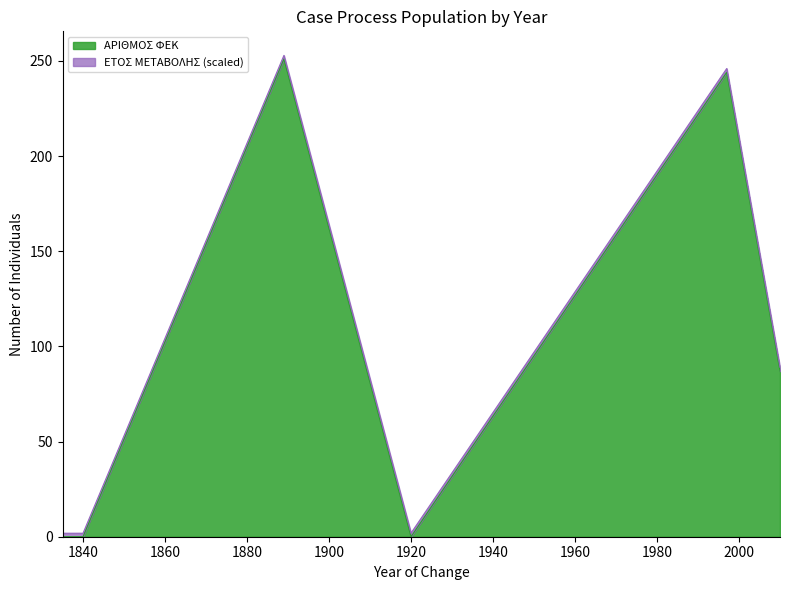

What is the difference between the maximum and minimum values?

251